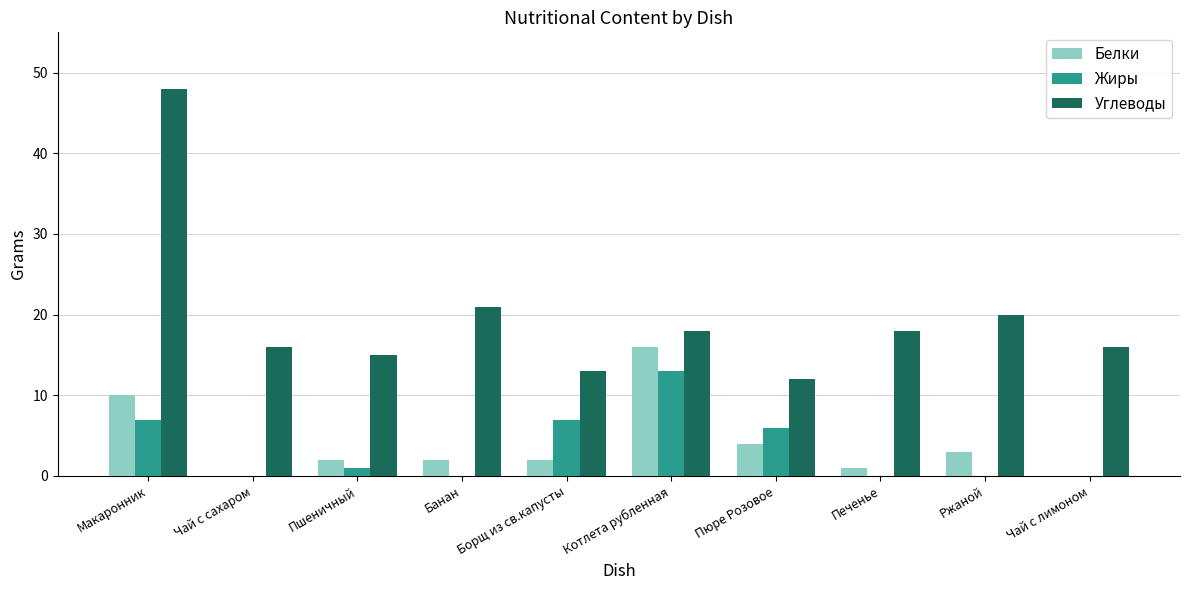

What is the average value of the Углеводы series?

20